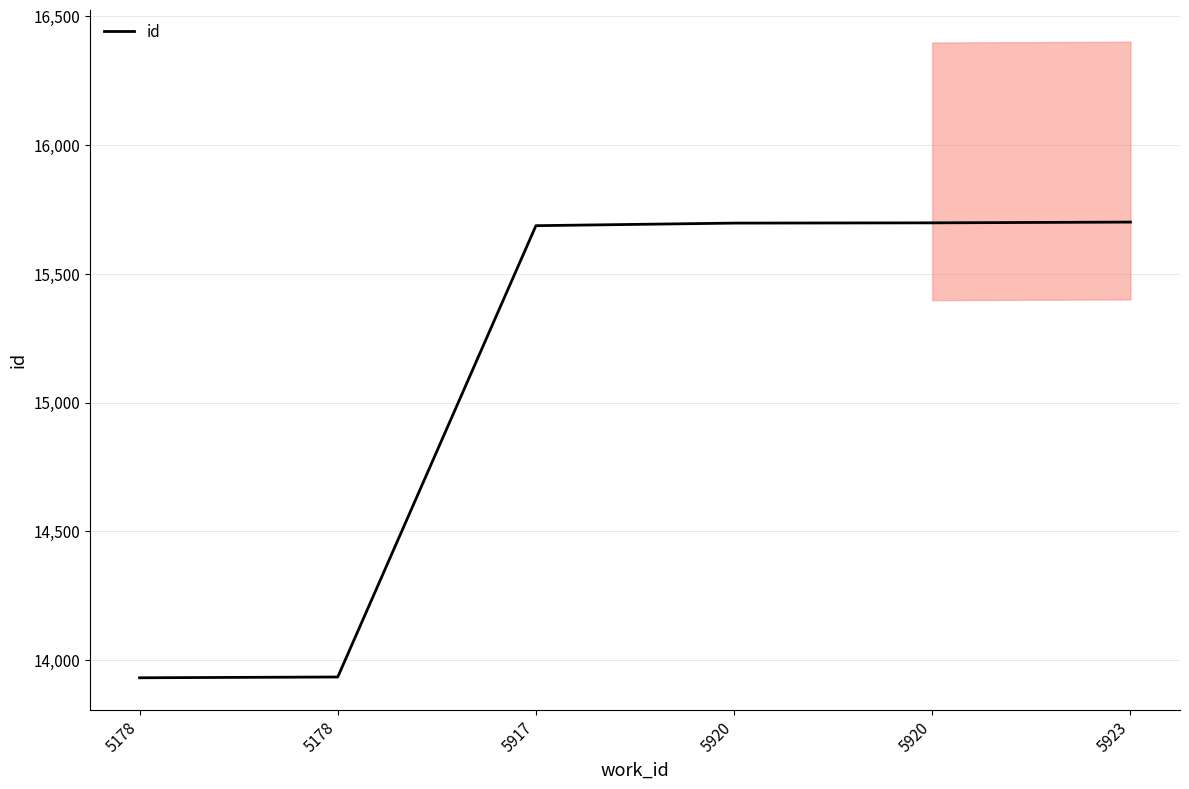

True or false: the data shows 15687 at 5917.

True